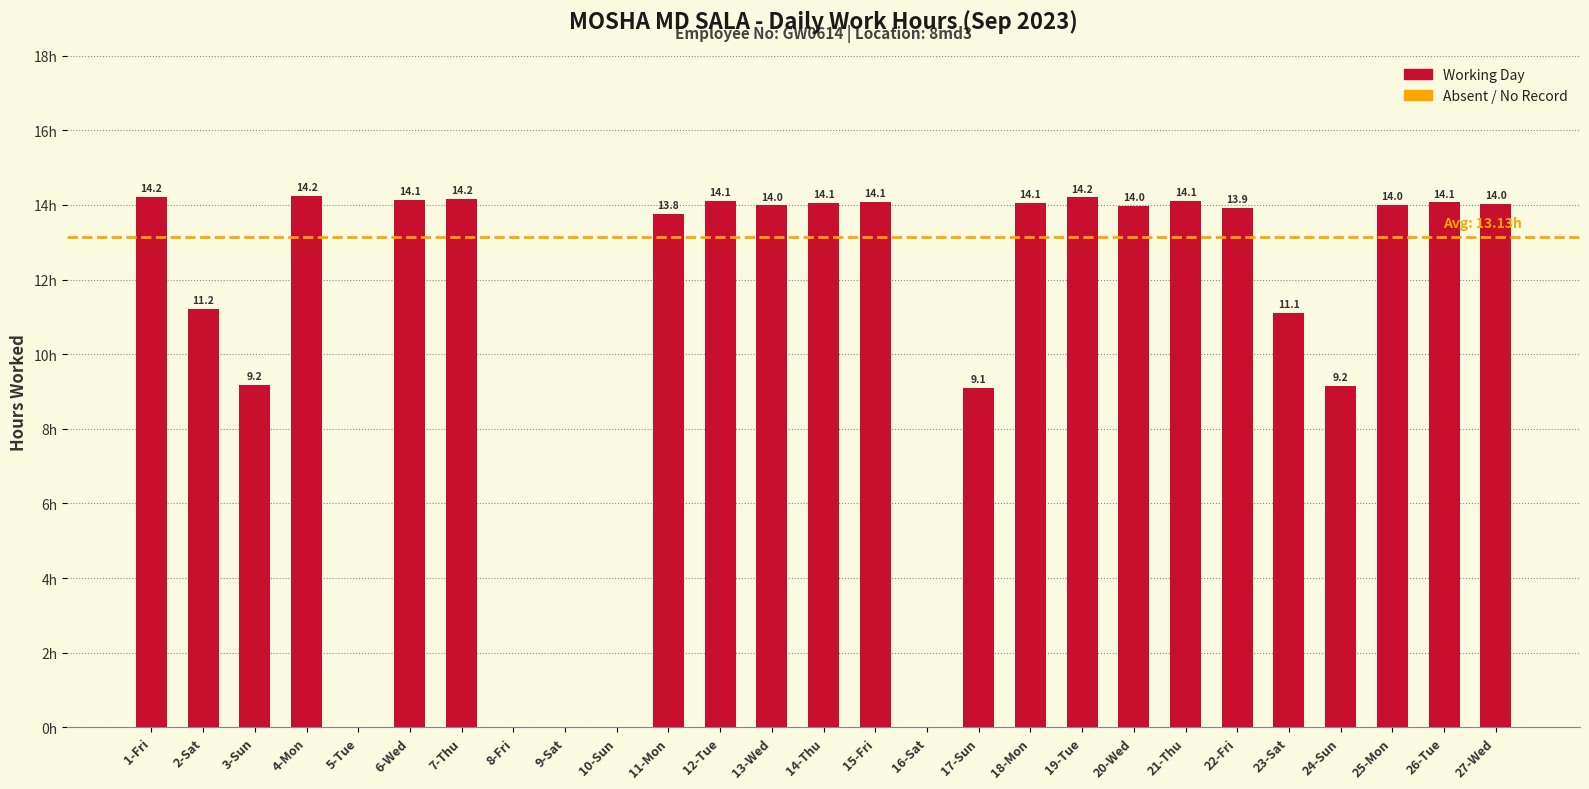

Where does the data first go above 13?

1-Fri